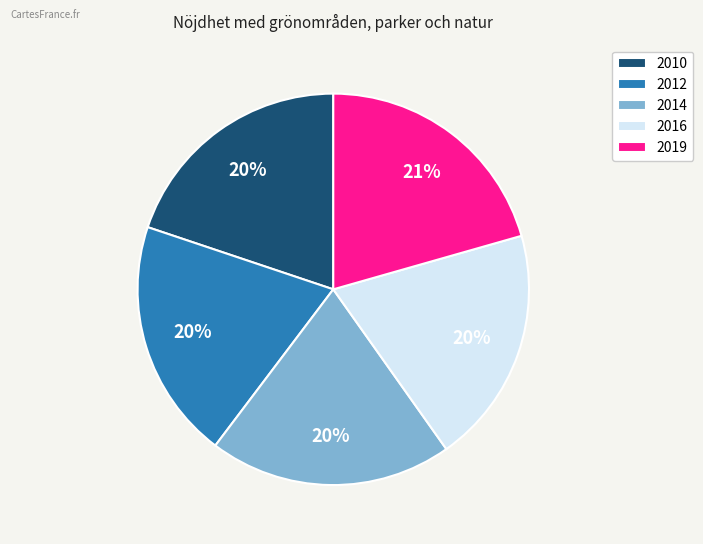

Is there a majority slice in this chart?

No